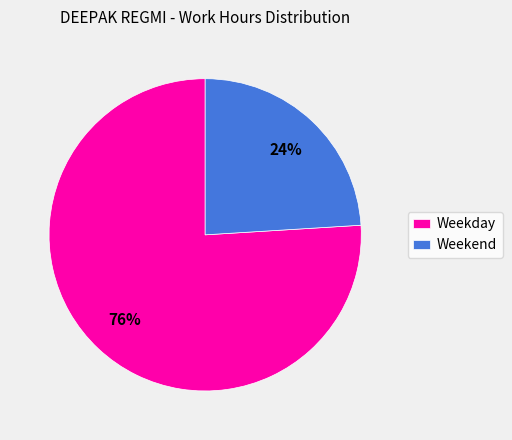

To the nearest percent, what portion does Weekend represent?

24%